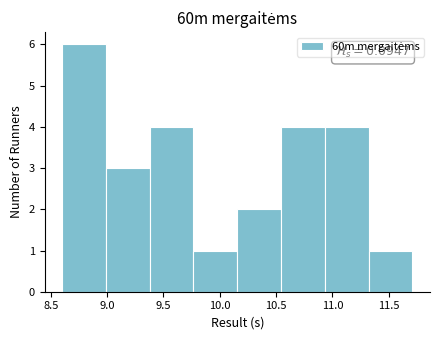

Which range on the x-axis has the tallest bar?

8.60 to 9.00